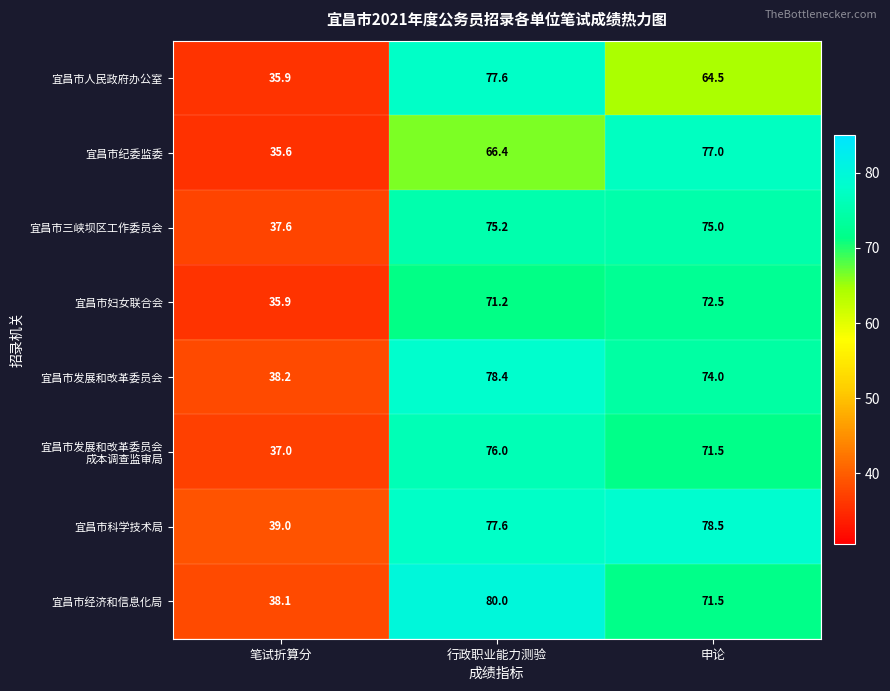

Rank the categories by 宜昌市妇女联合会 value from lowest to highest.

笔试折算分, 行政职业能力测验, 申论